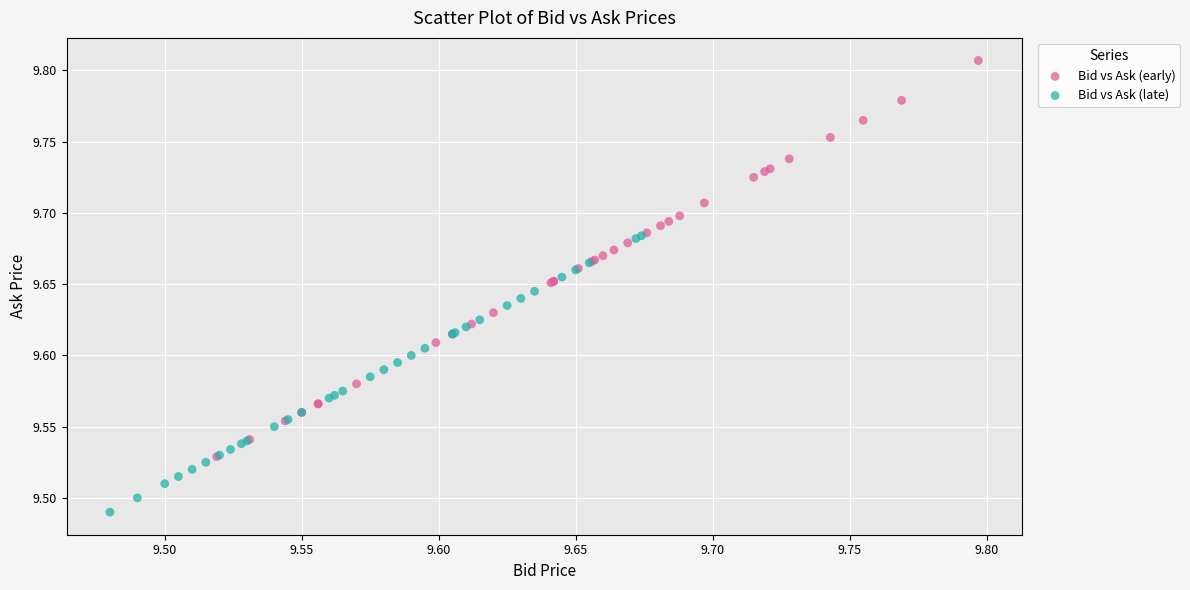

Which series has the largest Y range (max minus min)?

Bid vs Ask (early)